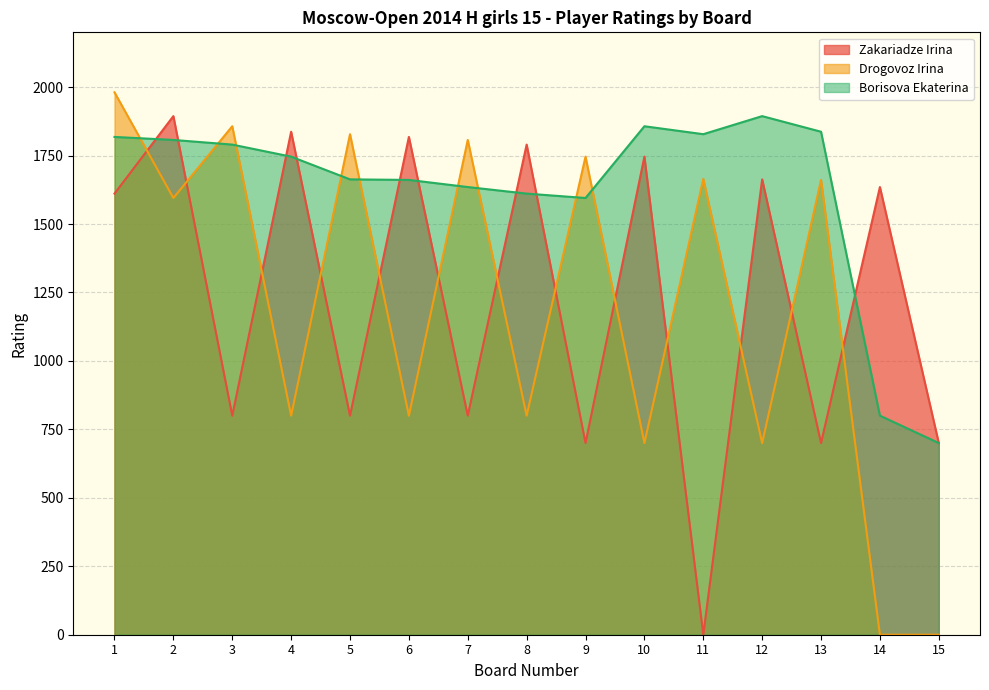

At which category is the sum across all series the highest?

1